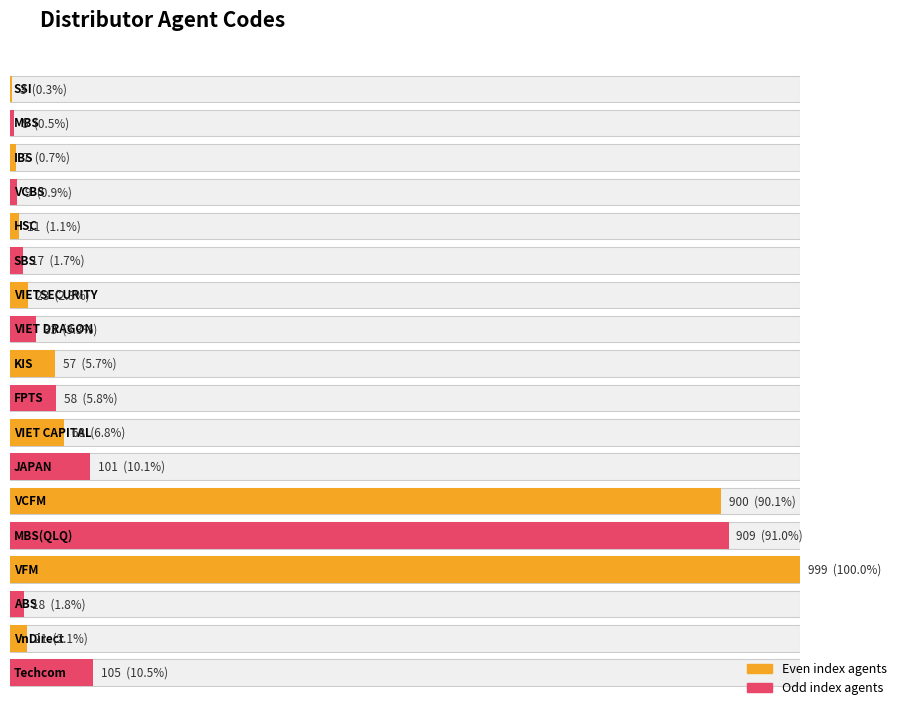

What is the smallest value displayed?

3